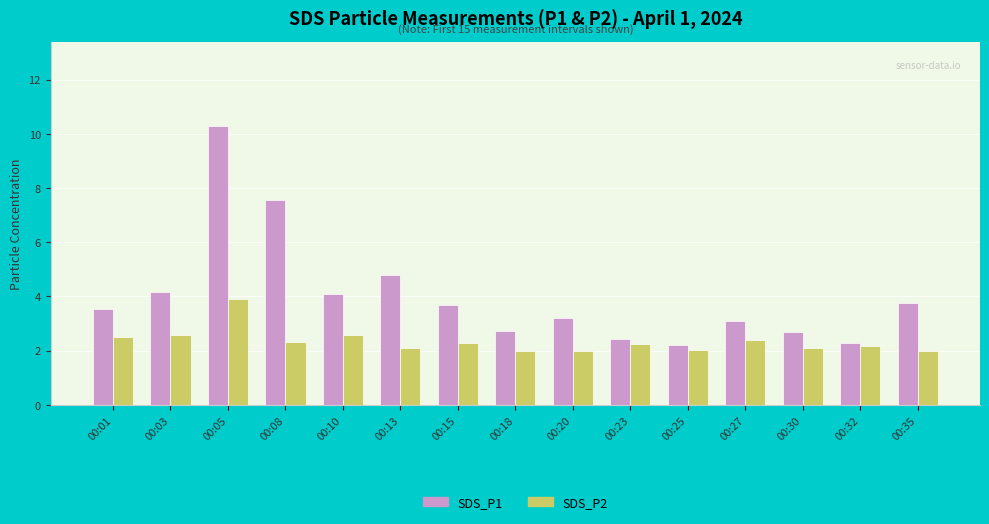

What is the smallest value displayed?

2.0